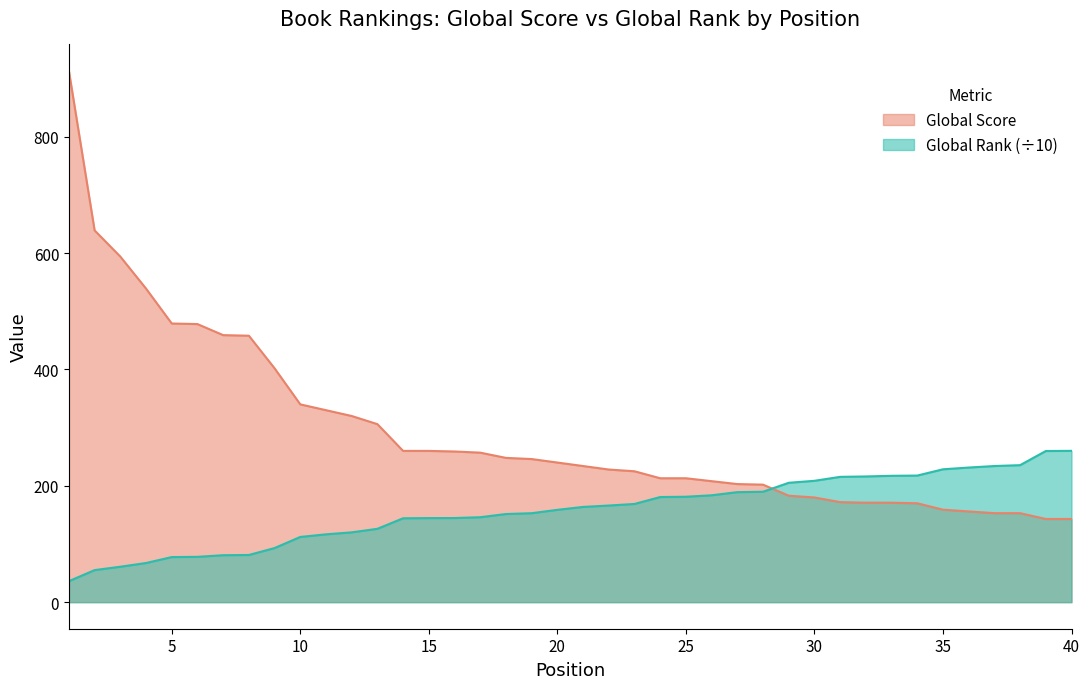

Between 23 and 10, which is larger?

10